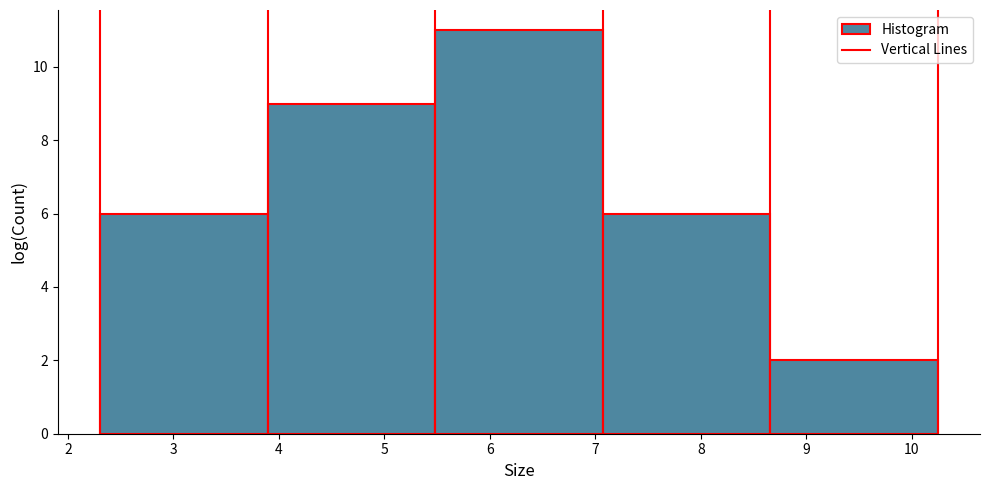

How tall is the bar that spans 7.1 to 8.7 on the x-axis? Neither the bar edges nor the heights are printed on the chart, so give them approximately, as read against the axes.

6